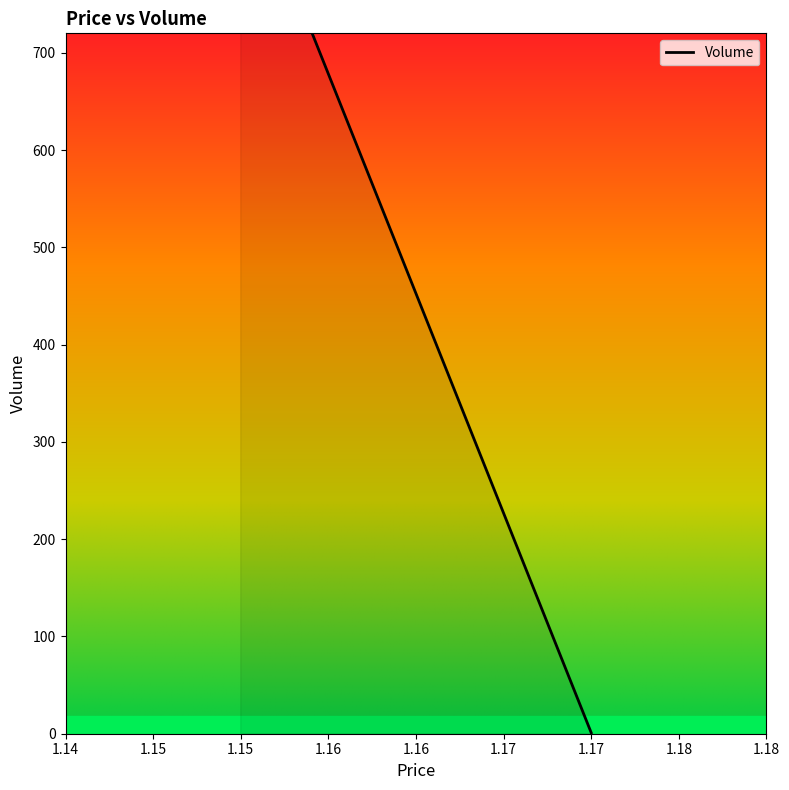

What is the value of the 2nd point from the left?

614